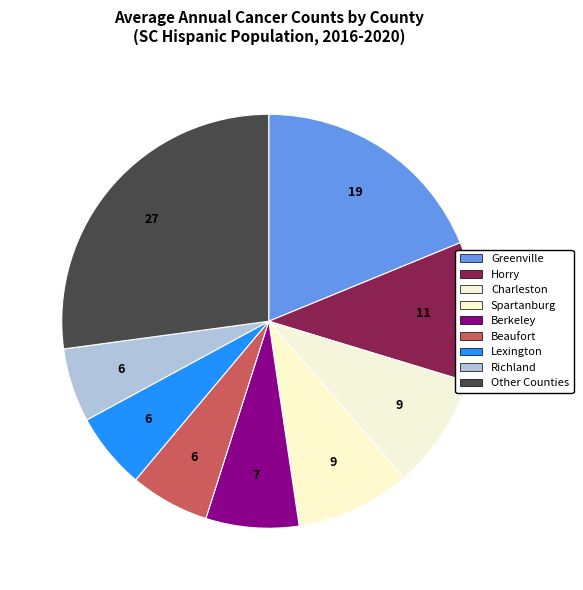

How many segments does this pie chart have?

9